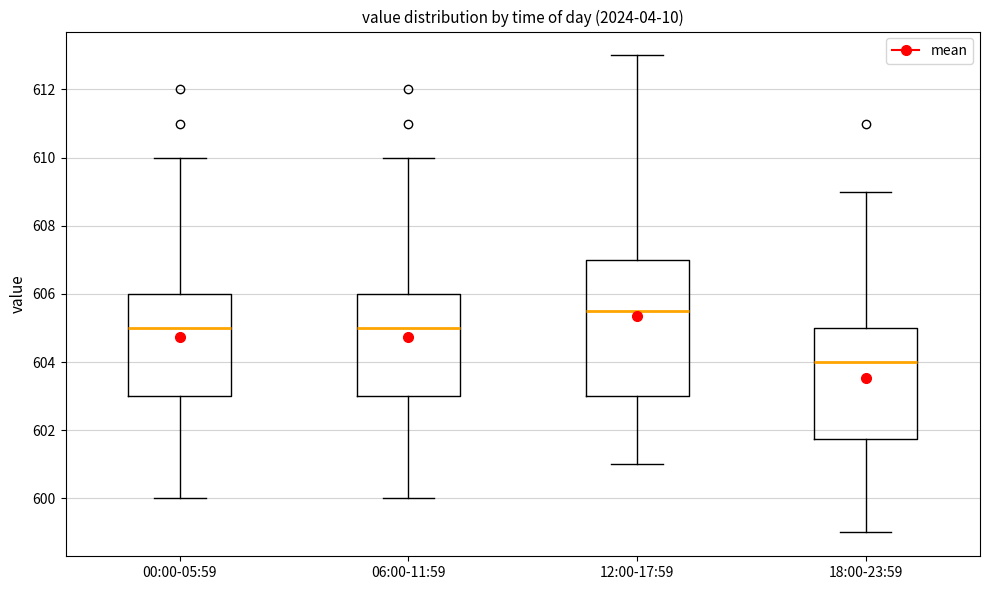

Which box's median line is the highest?

12:00-17:59